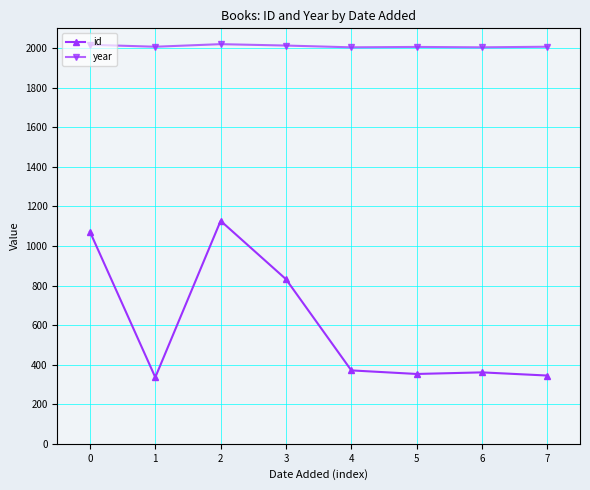

What is the sum of the year values at 2 and 5?

4026